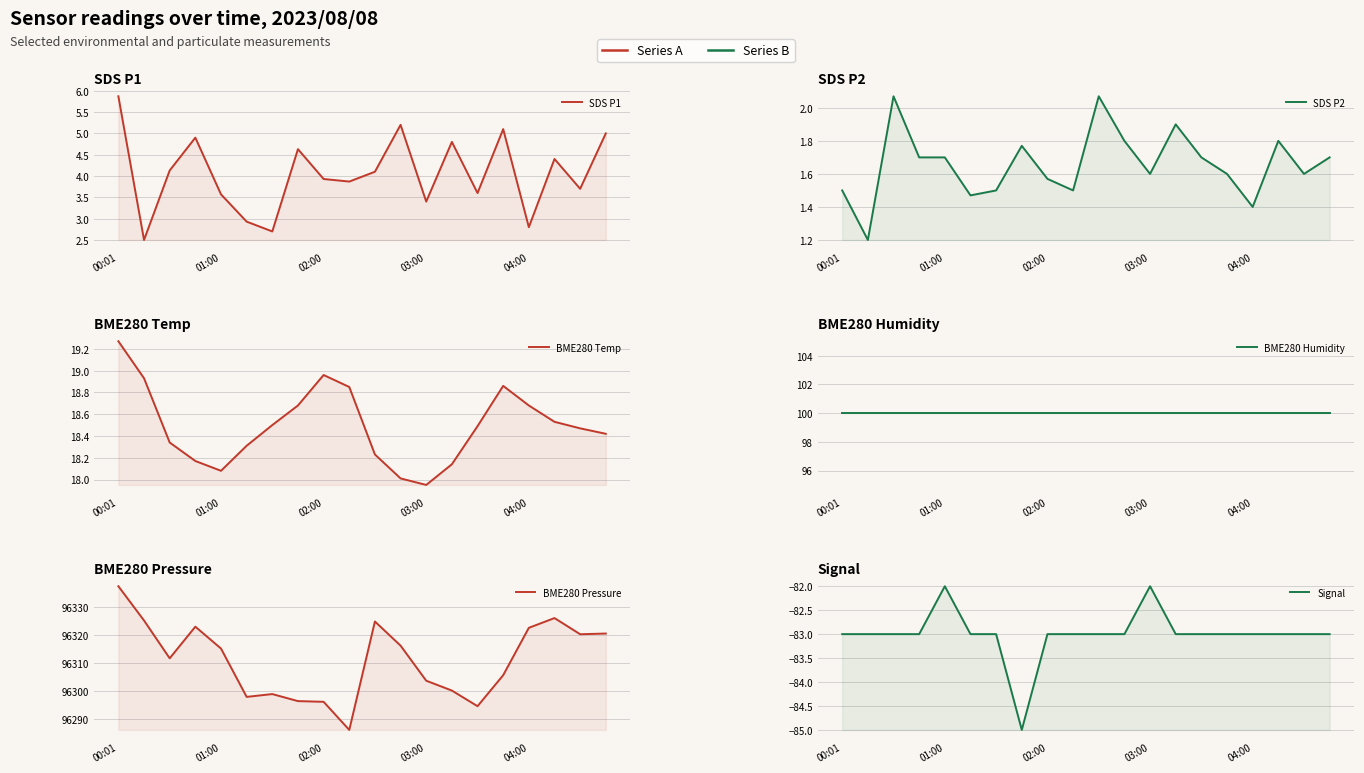

True or false: BME280 Humidity has more than 0 interior local peaks.

False